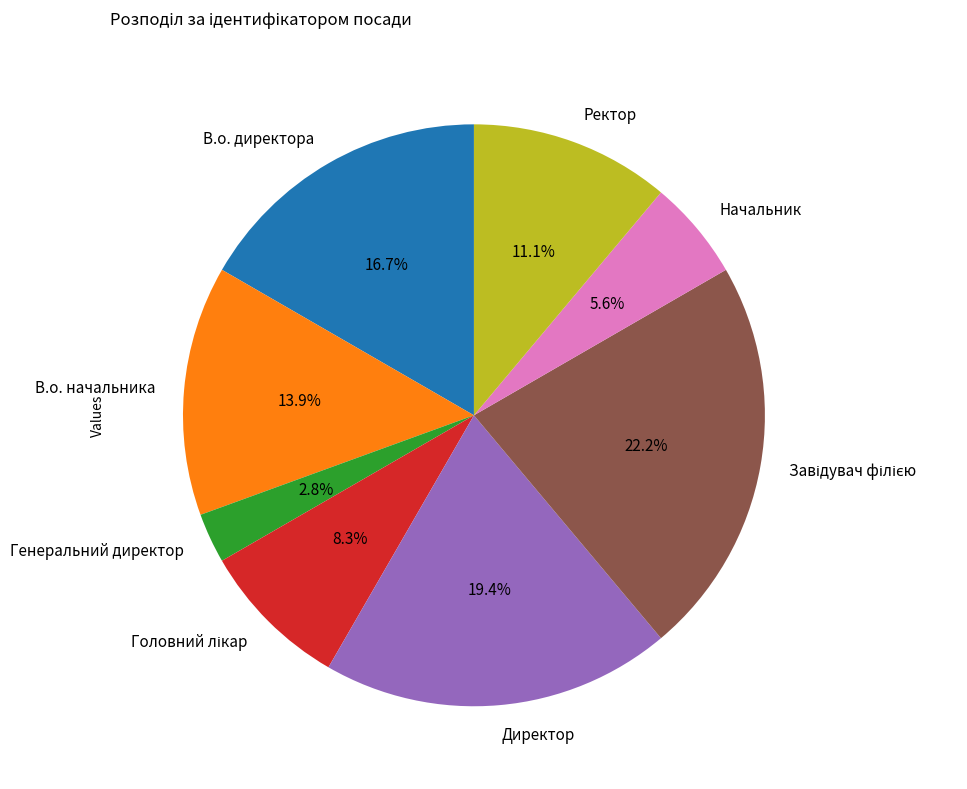

Is there any slice that represents more than half of the pie?

No